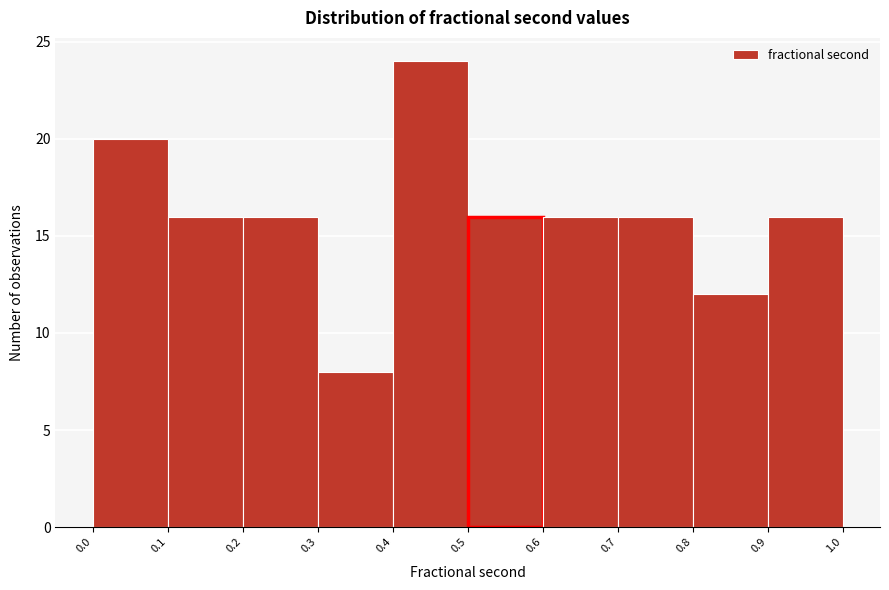

Reading left to right, list every bar in this chart as the range it spans on the x-axis followed by its height. The values are not printed on the chart, so give them approximately, as read against the axis.

0.0 to 0.1: 20
0.1 to 0.2: 16
0.2 to 0.3: 16
0.3 to 0.4: 8
0.4 to 0.5: 24
0.5 to 0.6: 16
0.6 to 0.7: 16
0.7 to 0.8: 16
0.8 to 0.9: 12
0.9 to 1.0: 16